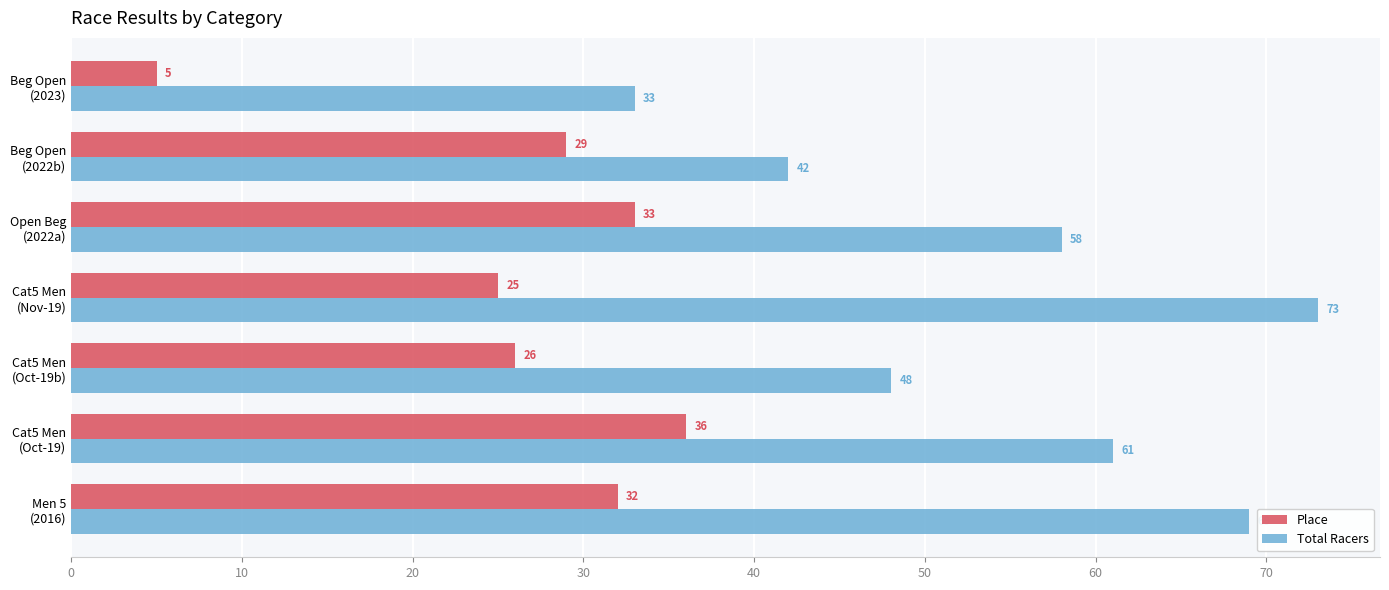

What are all the series names shown in the legend?

Place, Total Racers